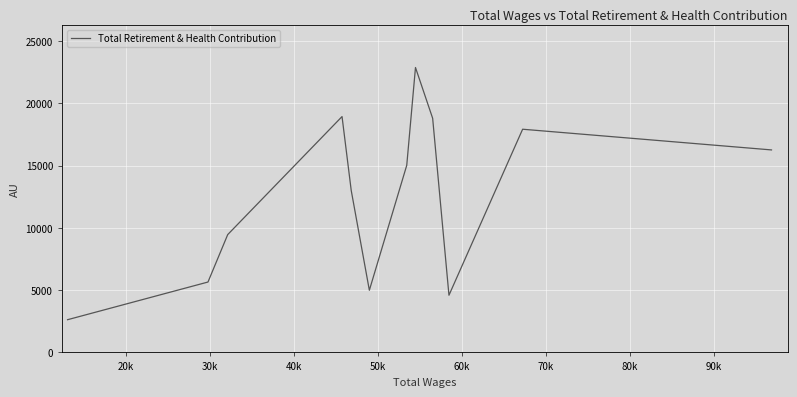

Reading right to left, extract all data points from this chart.

16254	17915	4590	18793	22869	15019	4990	13000	18931	9458	5650	2626